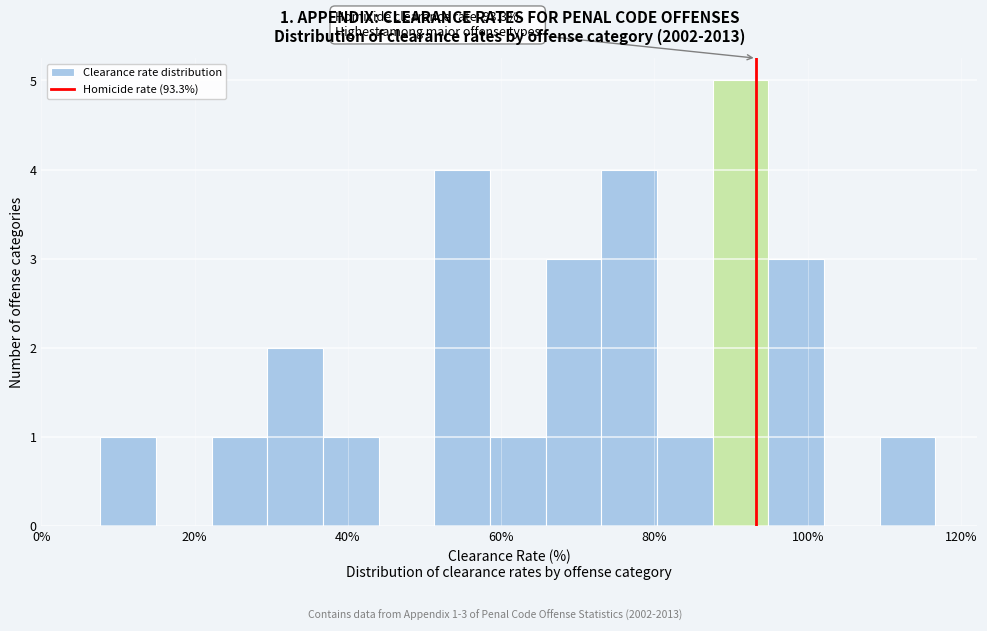

Read against the x-axis, roughly where is the centre of the tallest bar?

92